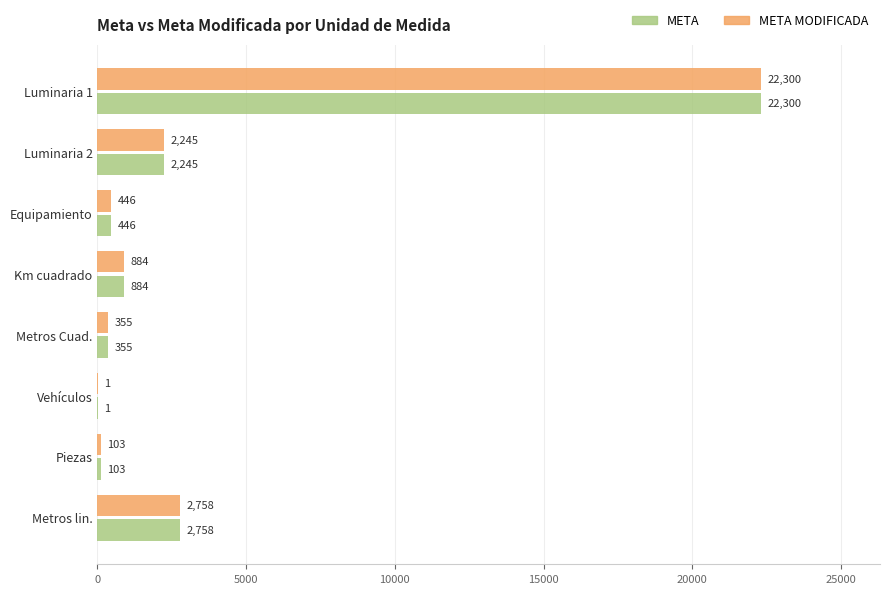

At which category is the sum across all series the highest?

Luminaria 1